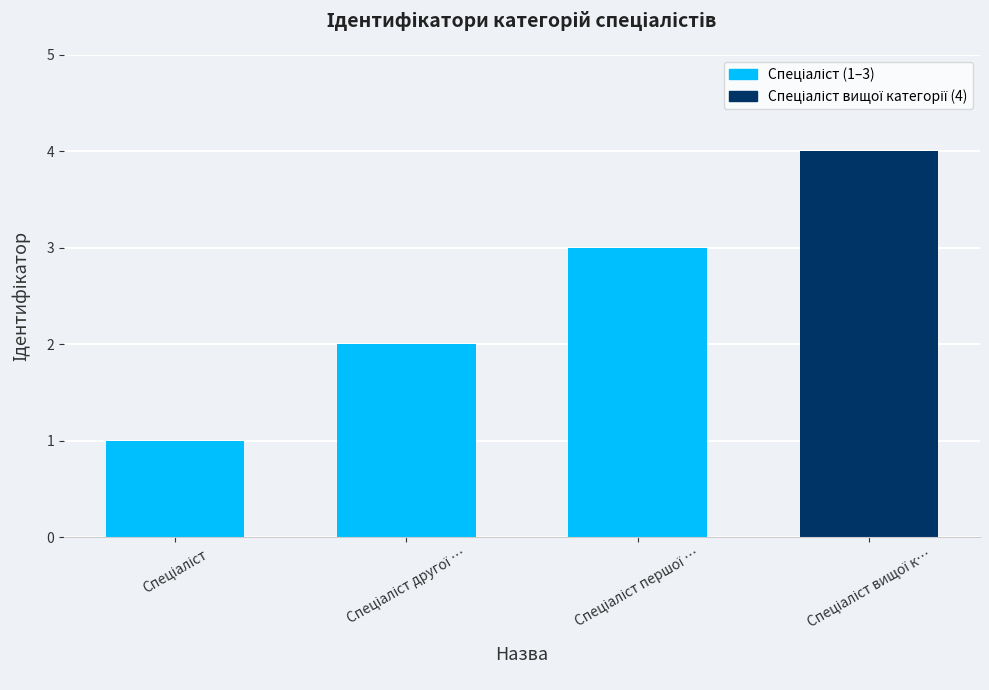

What is the maximum value shown in the chart?

4